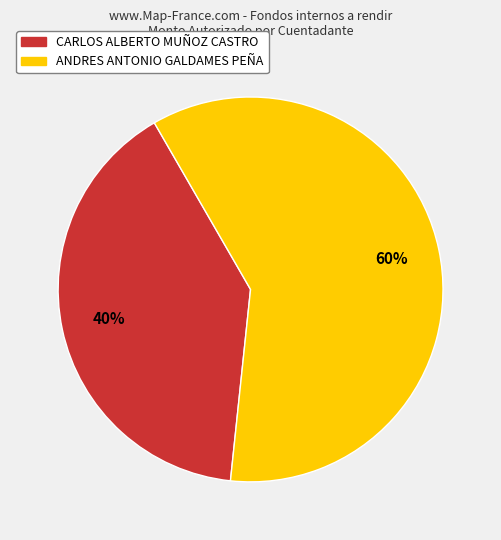

What is the largest slice in the pie chart?

ANDRES ANTONIO GALDAMES PEÑA